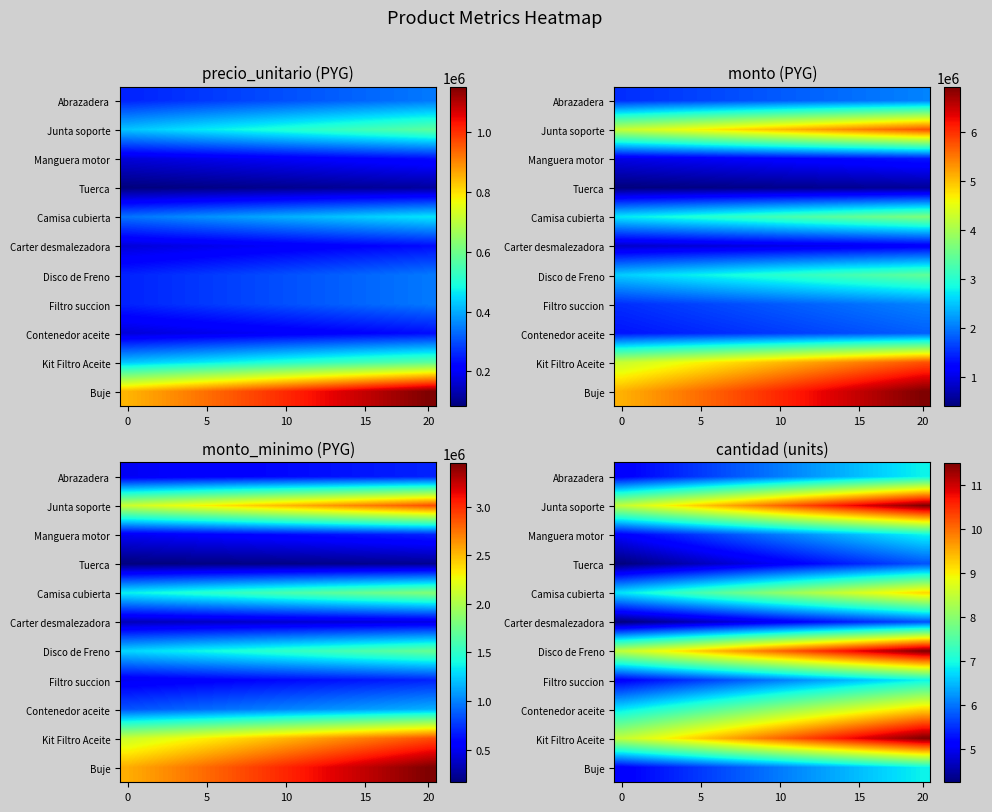

What is the spread (max minus min) of values at 13?

5.3